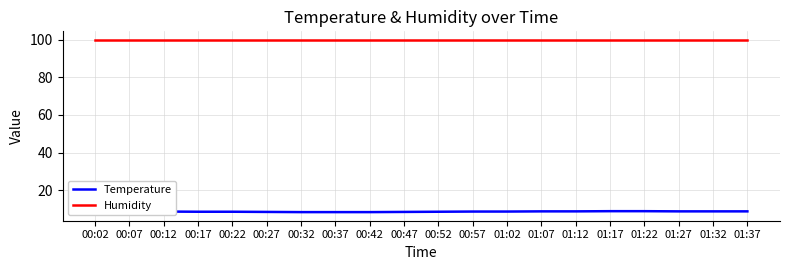

True or false: Humidity and Temperature intersect in this chart.

False